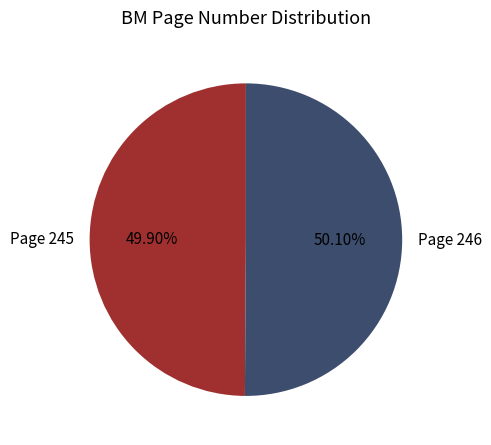

Combined, do Page 246 and Page 245 account for over 50%?

Yes